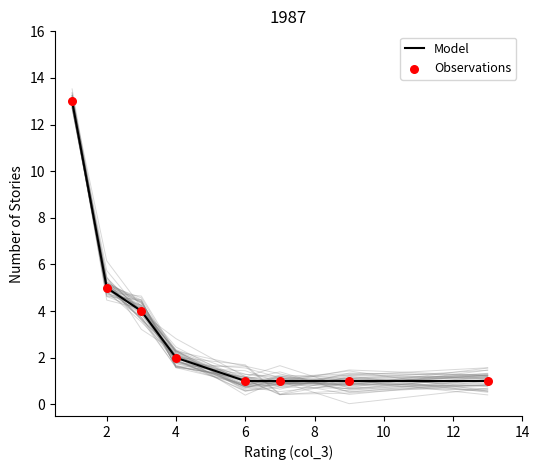

What are all the series names shown in the legend?

Model, Observations